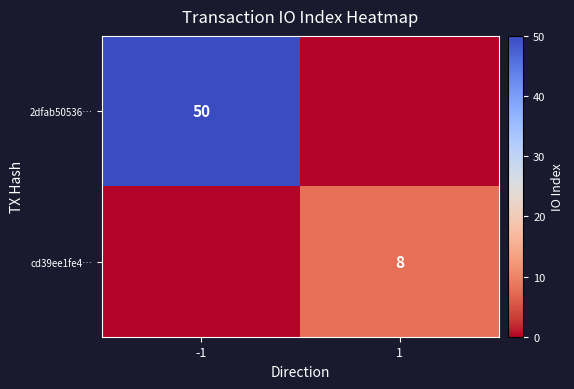

The value of cd39ee1fe4… at 1 is 13. True or false?

False